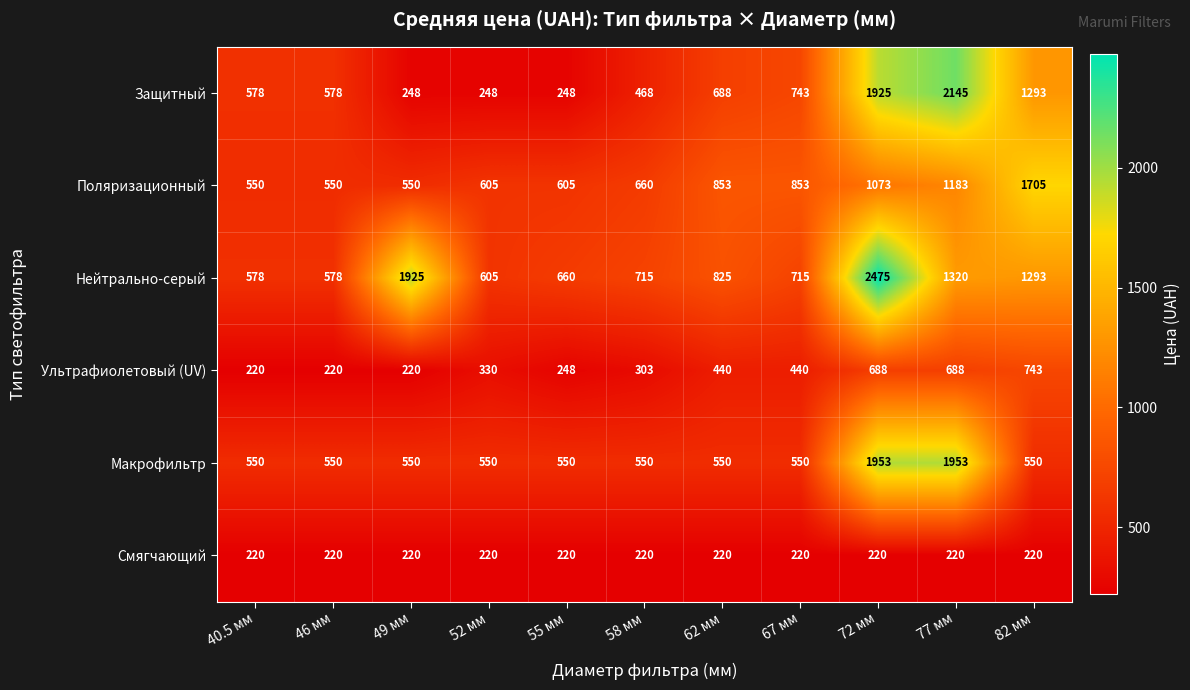

How many series are shown in this chart?

6